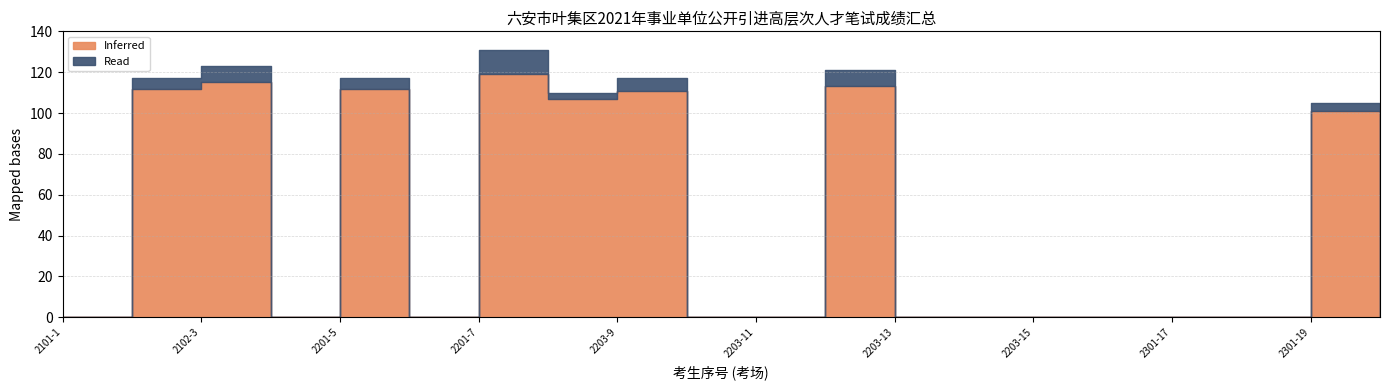

How many lines are shown in the chart?

2